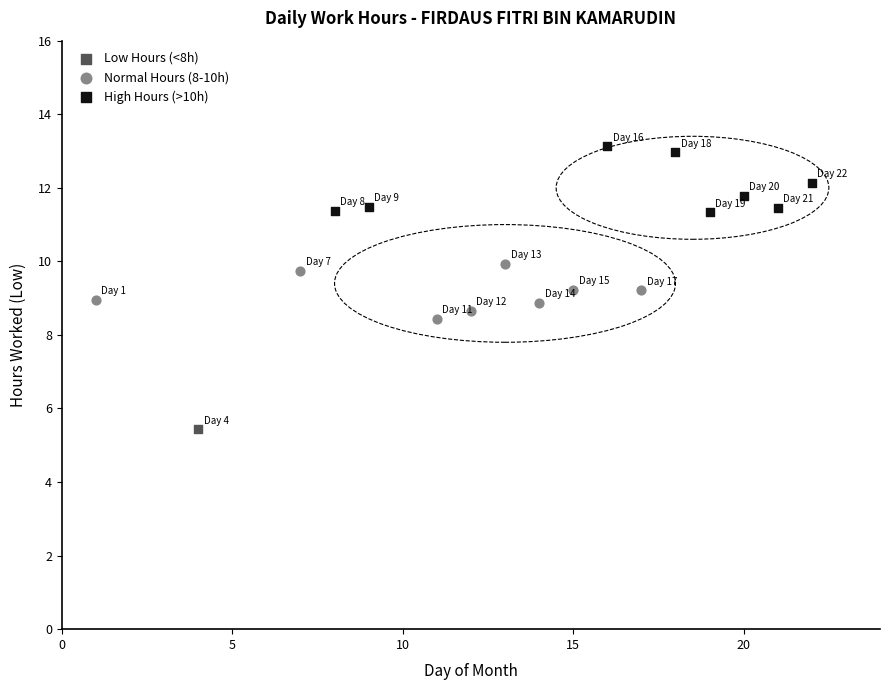

What are all the series names shown in the legend?

Low Hours (<8h), Normal Hours (8-10h), High Hours (>10h)